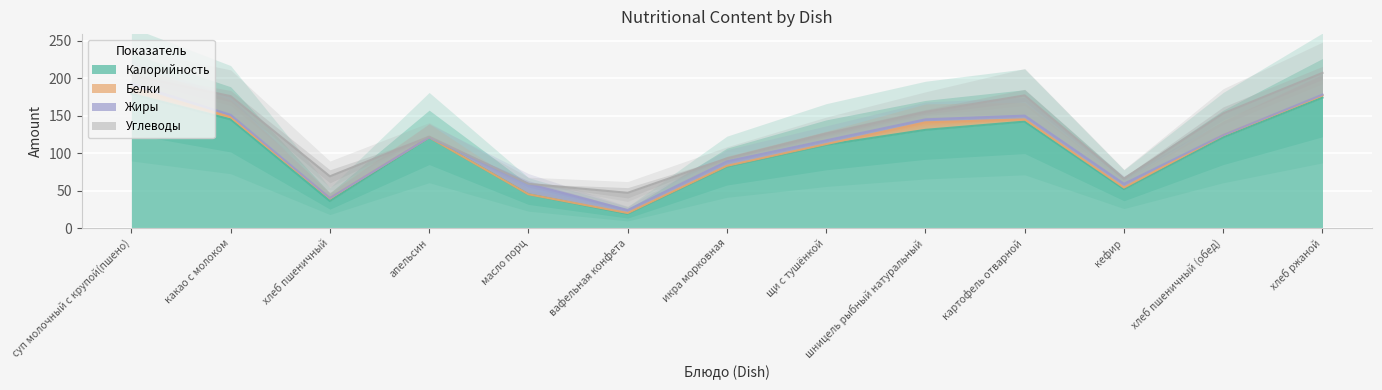

Does the chart display data point markers on the line(s)?

No